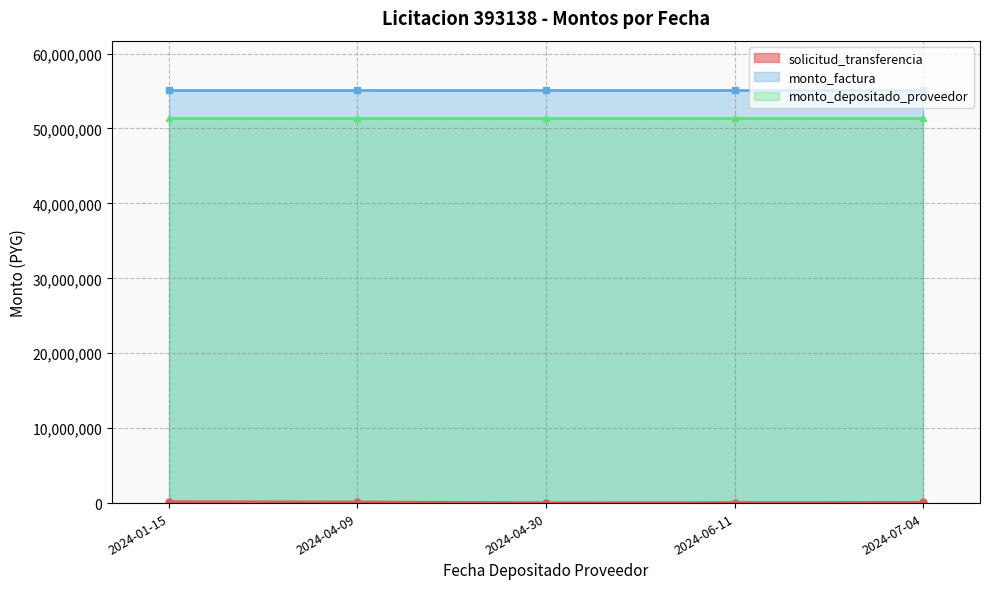

True or false: monto_depositado_proveedor and solicitud_transferencia intersect in this chart.

False